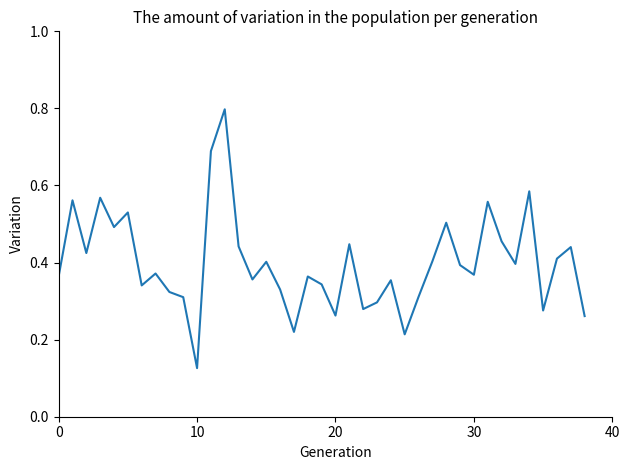

What is the maximum value shown in the chart?

0.8